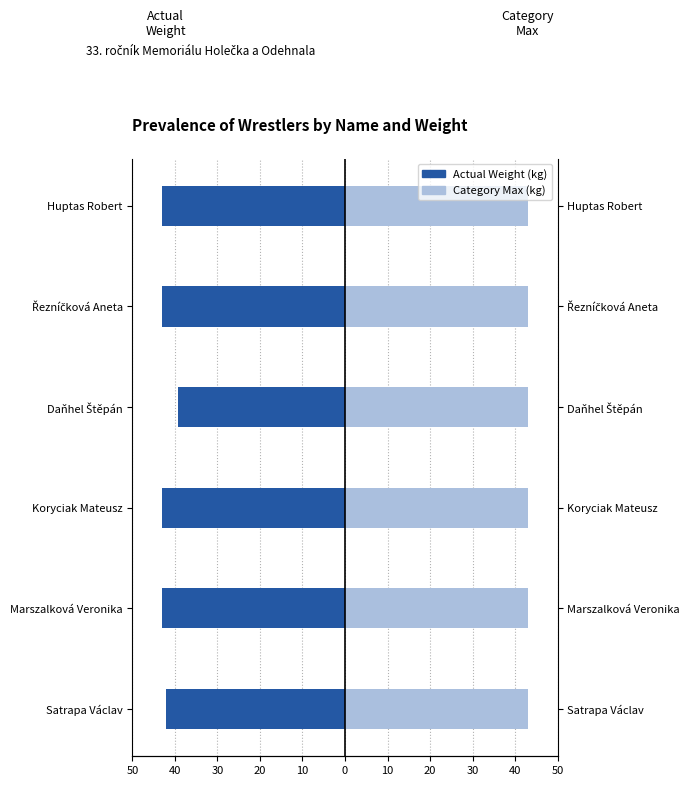

Which has a higher value, Marszalková Veronika or Řezníčková Aneta?

Marszalková Veronika